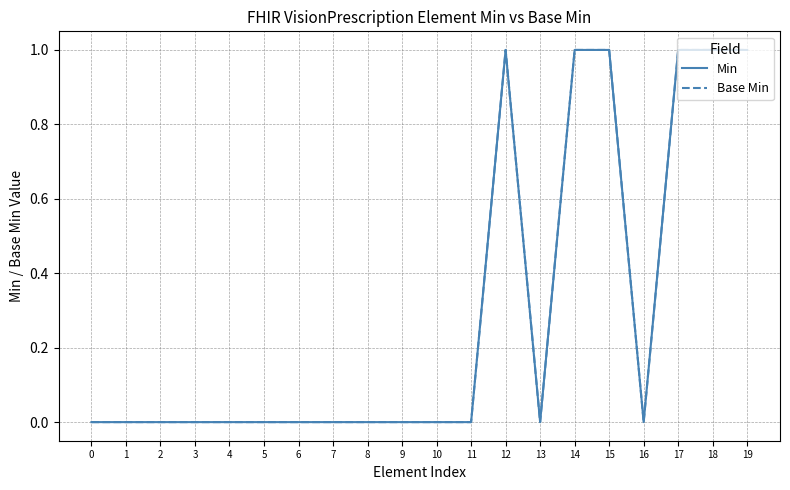

Is it true that Min equals 0 at 16?

True